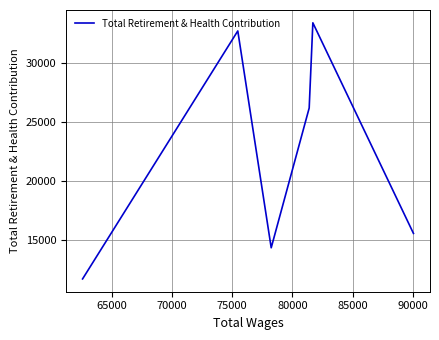

What is the average value?

22322